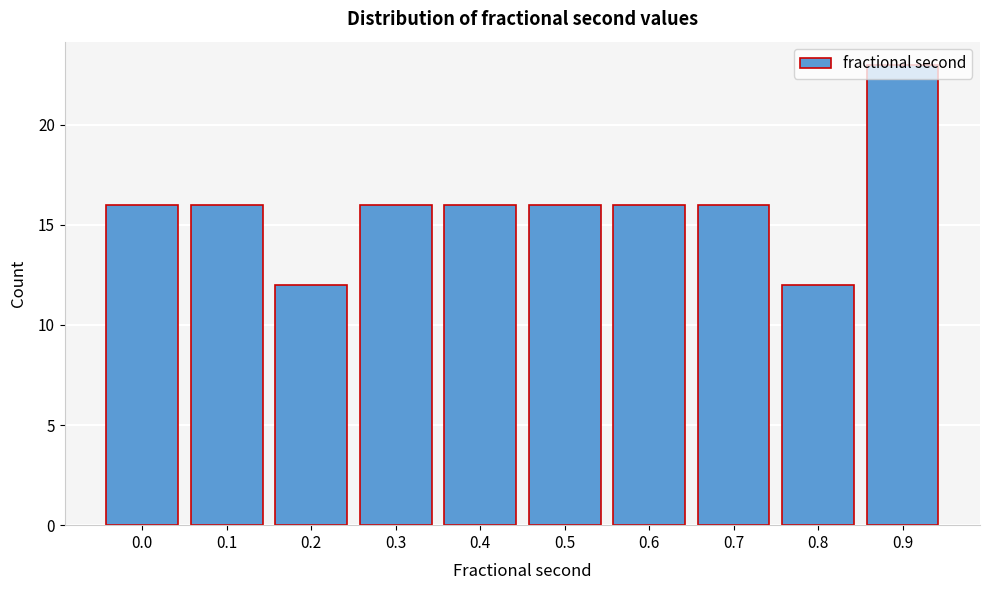

True or false: the data shows 26 at 0.5.

False